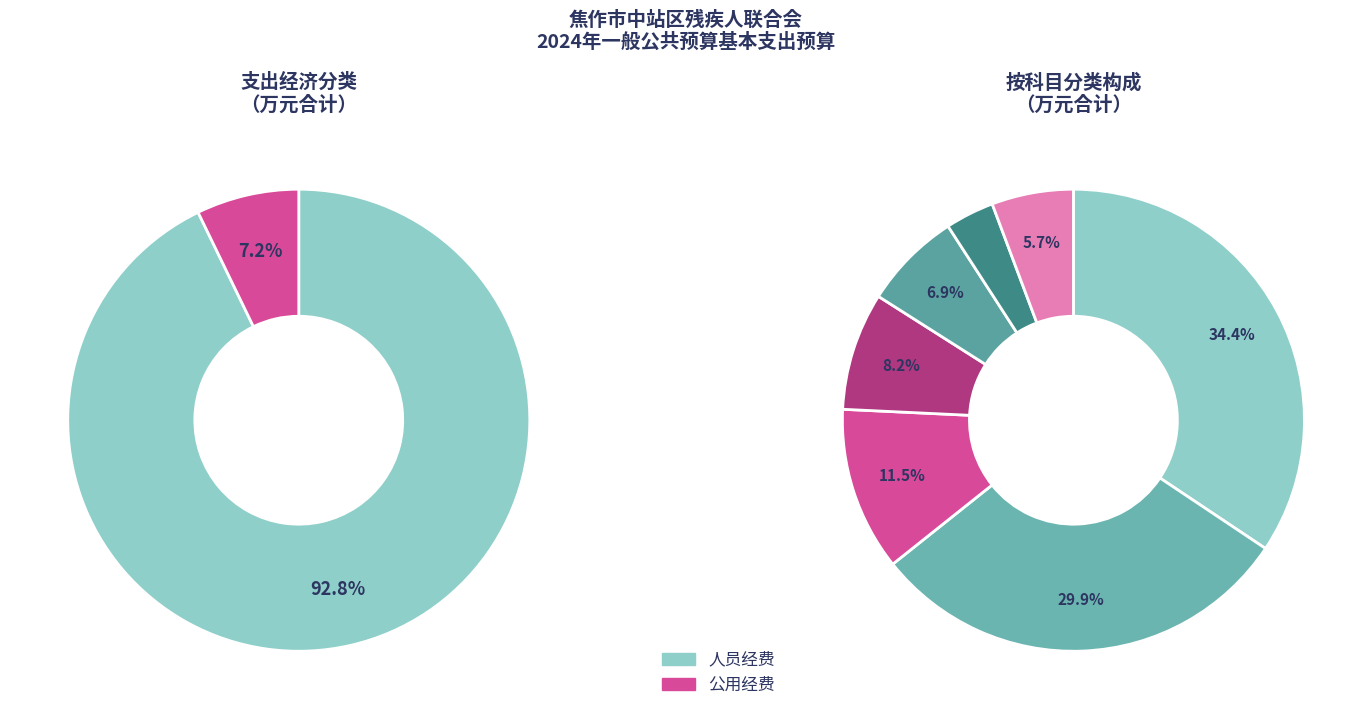

Which category has the biggest portion of the pie?

人员经费